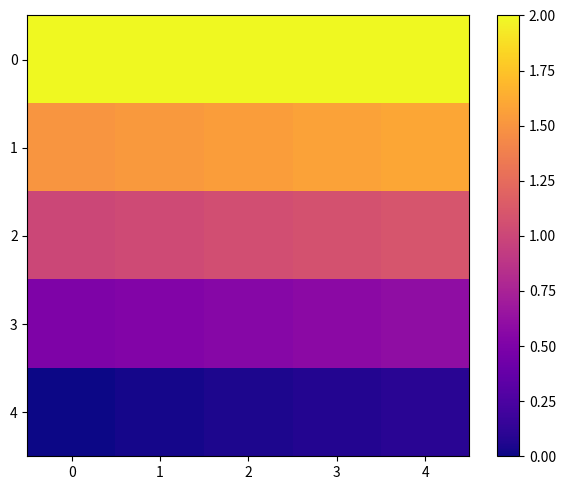

Reading right to left, what are all the values shown in this chart?

0: 4=2.1	3=2.1	2=2.1	1=2.0	0=2.0
1: 4=1.6	3=1.6	2=1.6	1=1.5	0=1.5
2: 4=1.1	3=1.1	2=1.1	1=1.0	0=1.0
3: 4=0.6	3=0.6	2=0.5	1=0.5	0=0.5
4: 4=0.1	3=0.1	2=0.1	1=0.0	0=0.0